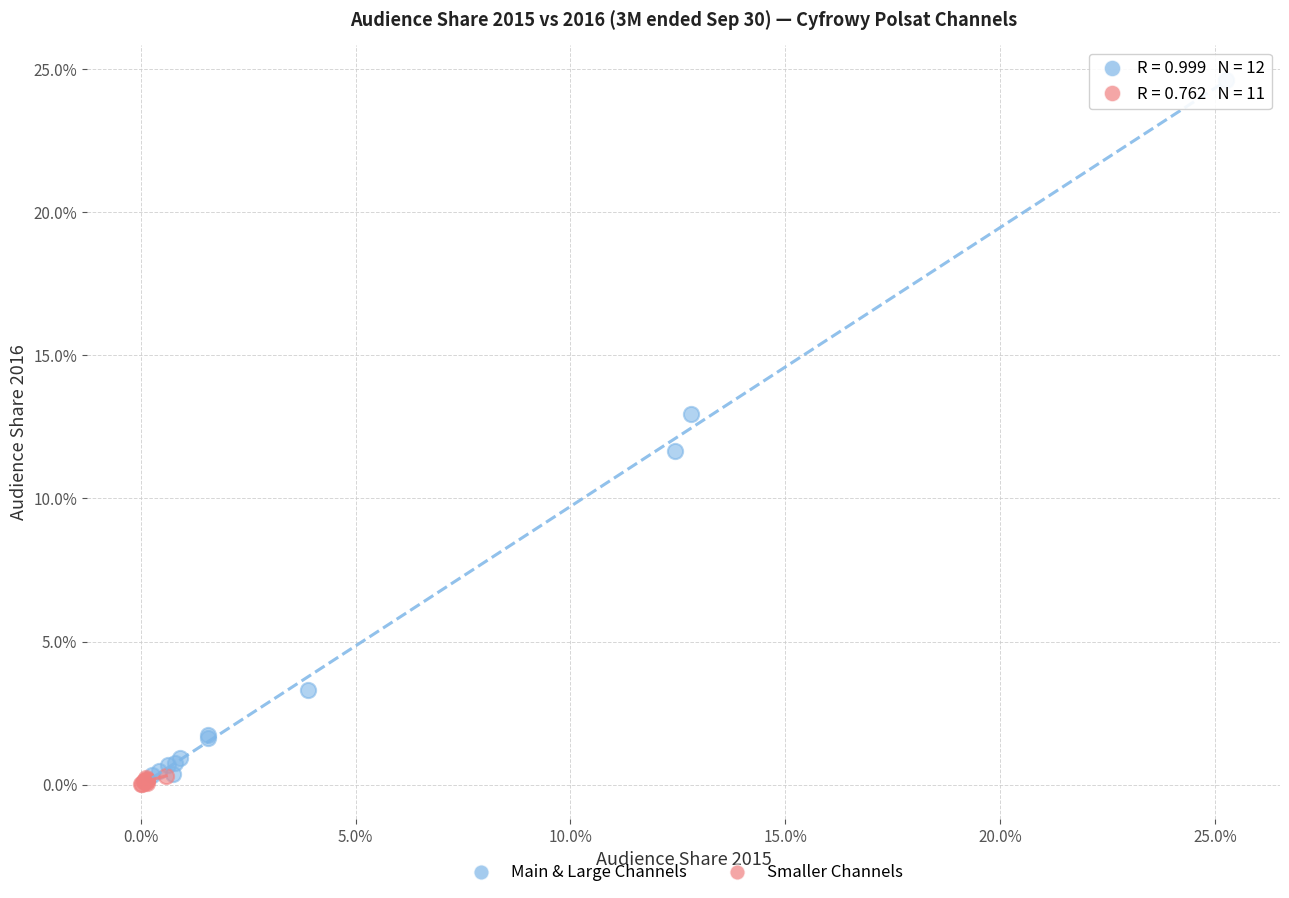

Which series reaches the maximum Y coordinate?

Main & Large Channels